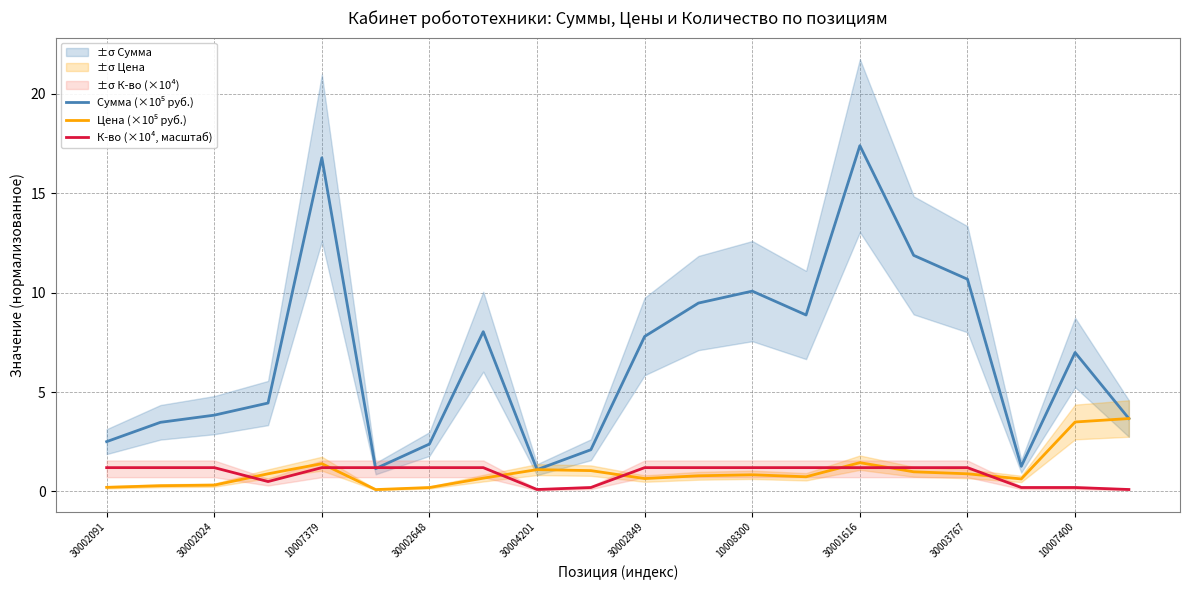

Which series has the largest total across all categories?

Сумма (×10⁵ руб.)